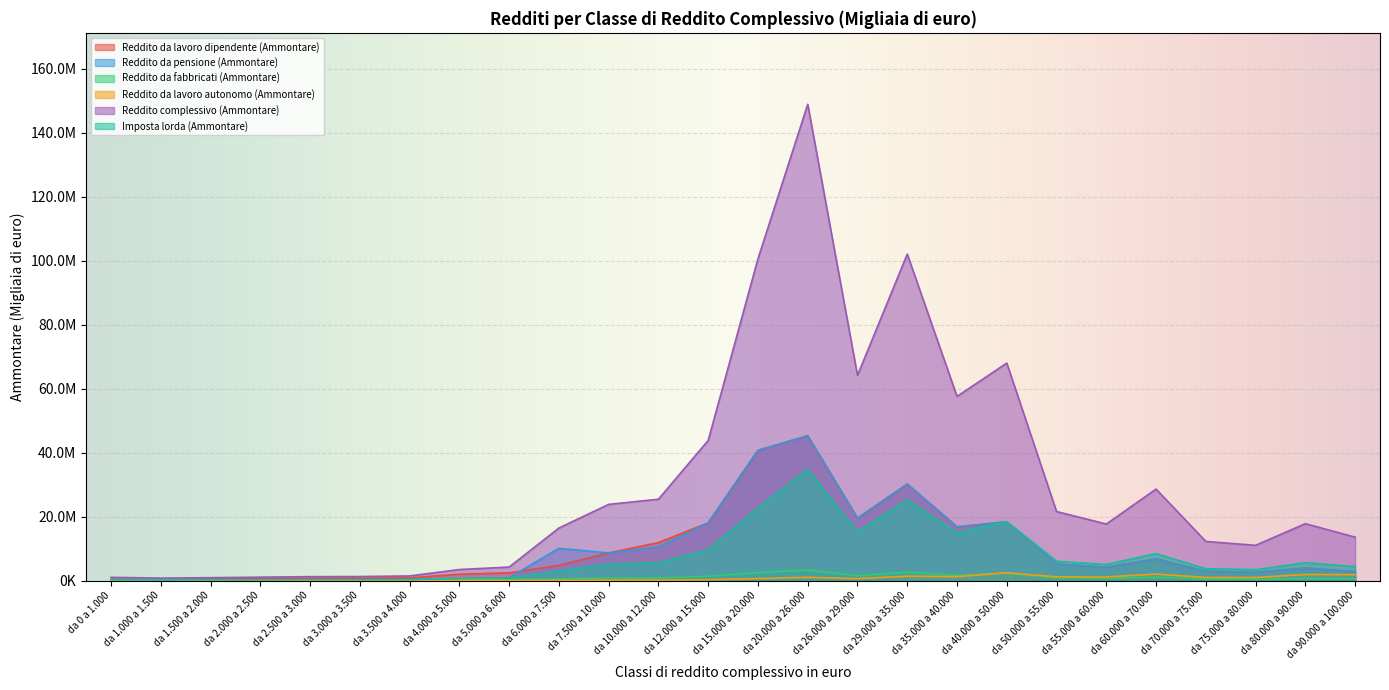

At which category does Imposta lorda (Ammontare) reach its first local valley?

da 1.000 a 1.500